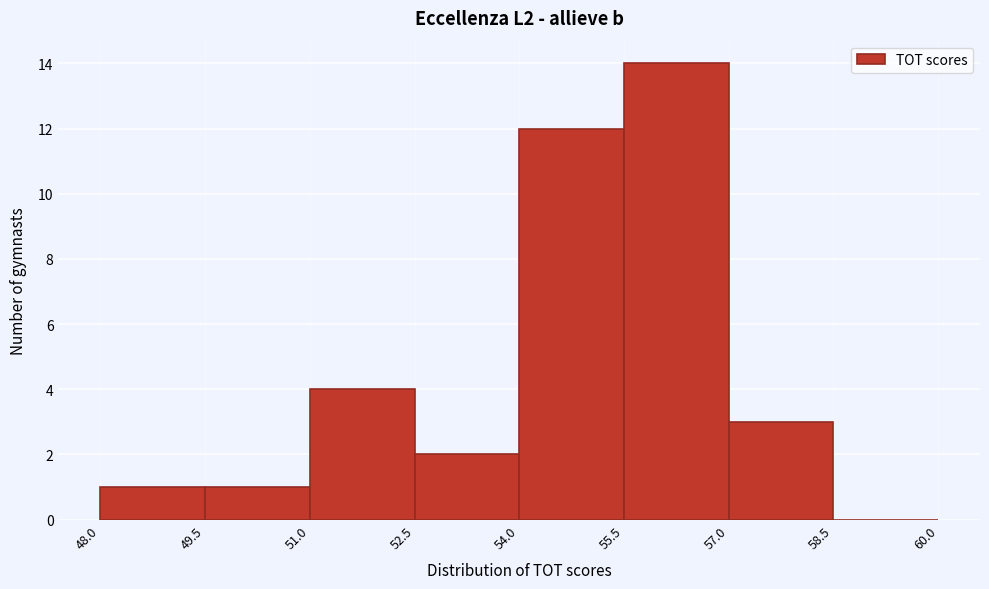

Over which range of the x-axis is the bar tallest?

55.5 to 57.0